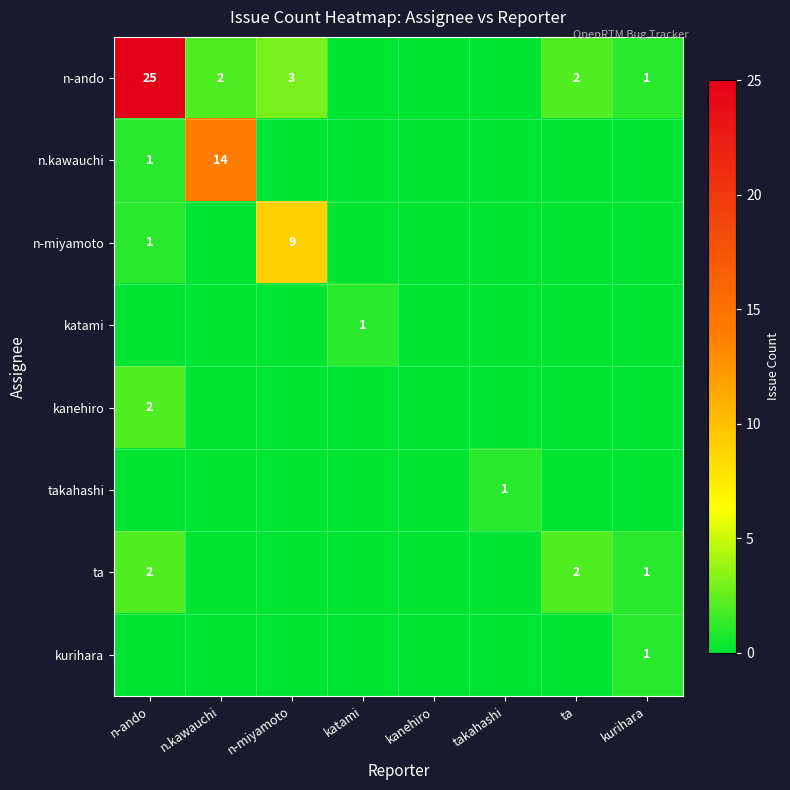

At which label does kurihara reach its peak?

kurihara